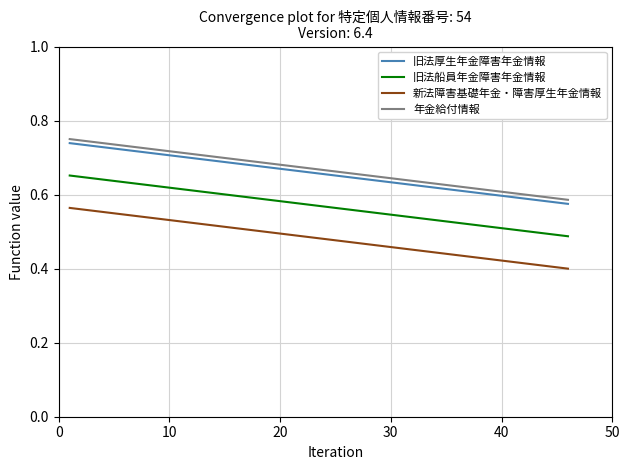

True or false: 年金給付情報 and 旧法船員年金障害年金情報 intersect in this chart.

False